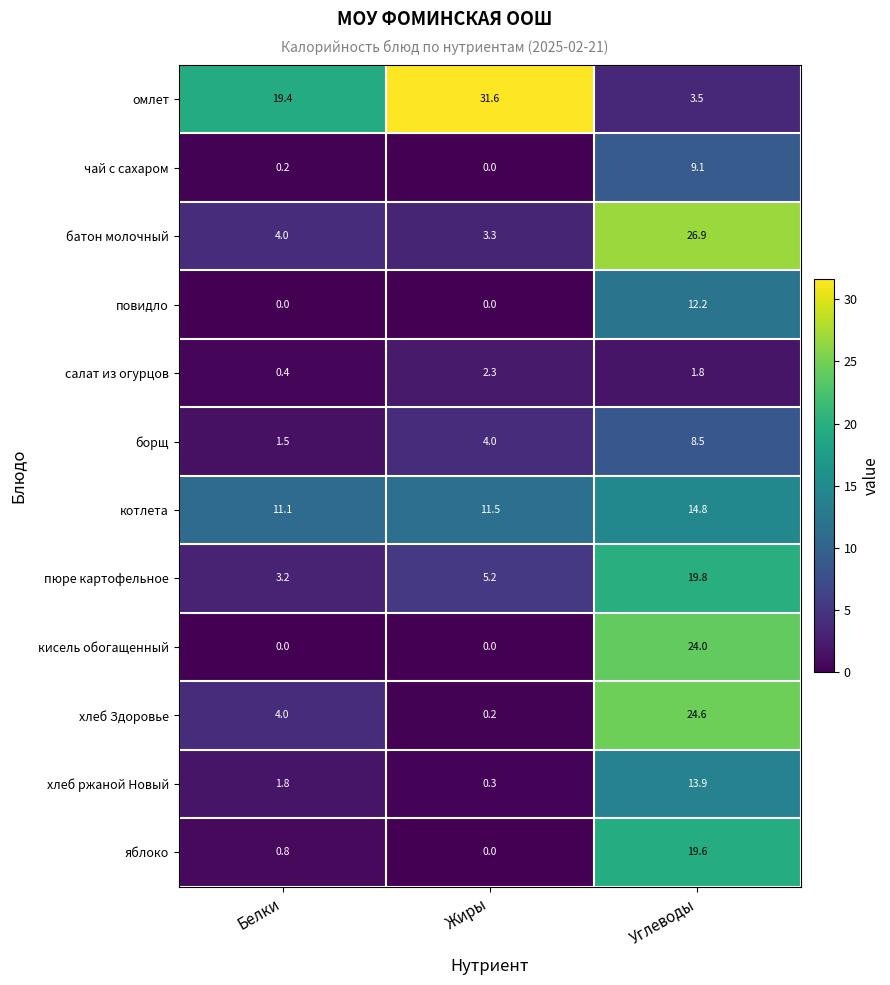

Which category has the lowest value in the борщ series?

Белки